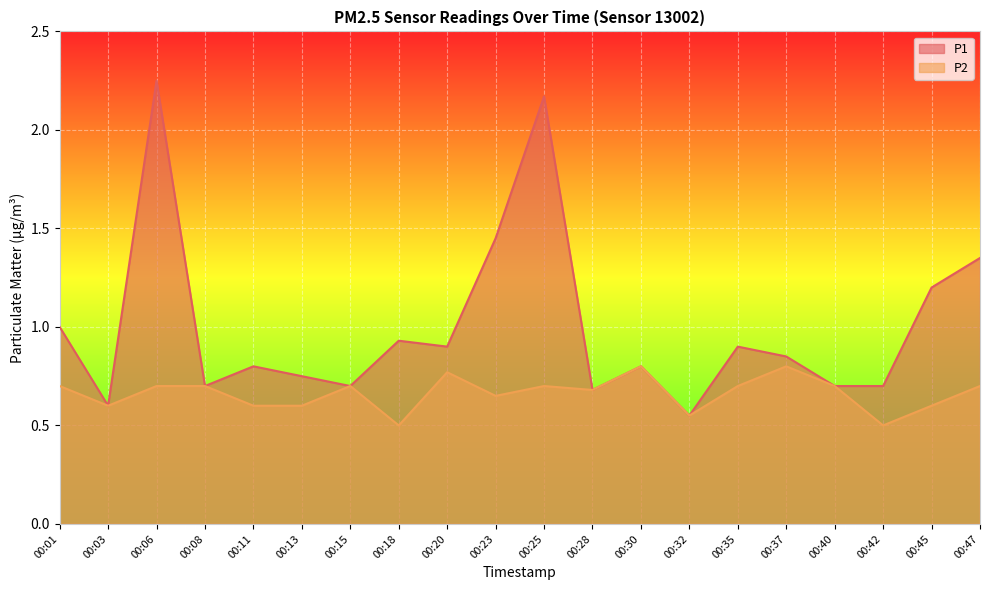

How many lines are shown in the chart?

2